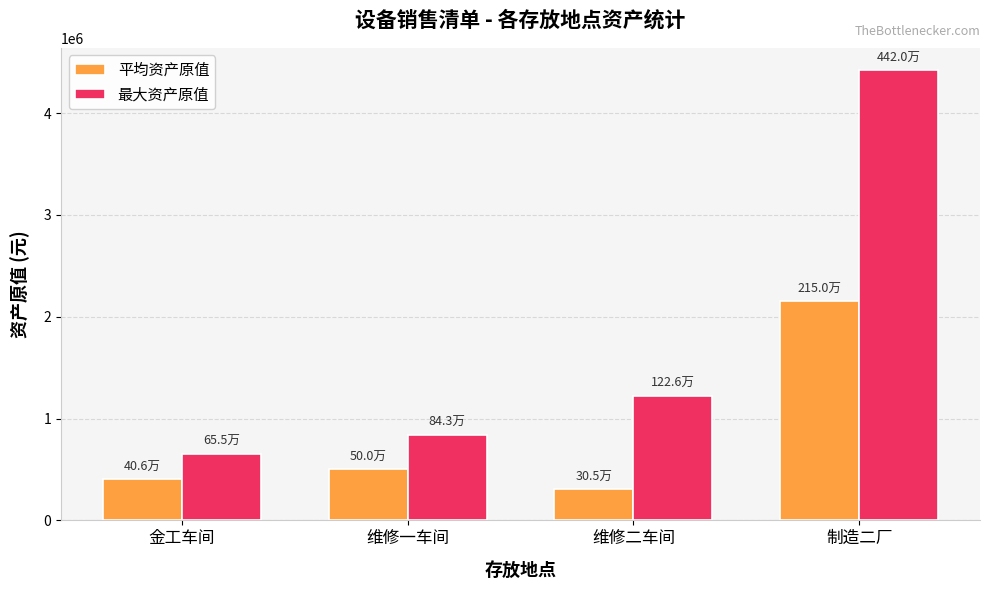

What is the difference between the 平均资产原值 values at 维修一车间 and 制造二厂?

1649799.0